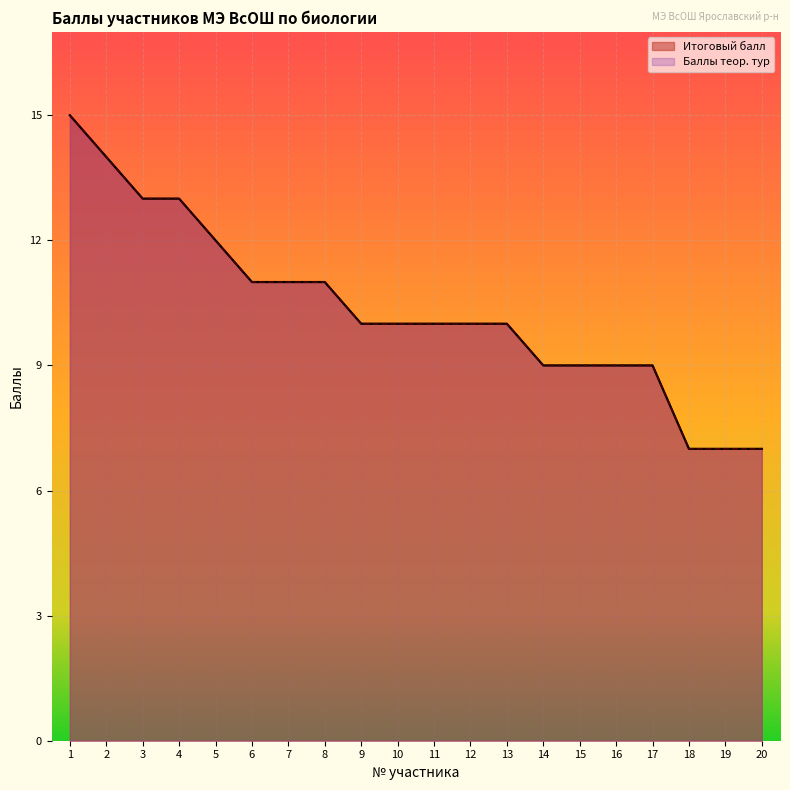

Rank the series by their maximum value, from highest to lowest.

Итоговый балл, Баллы теор. тур